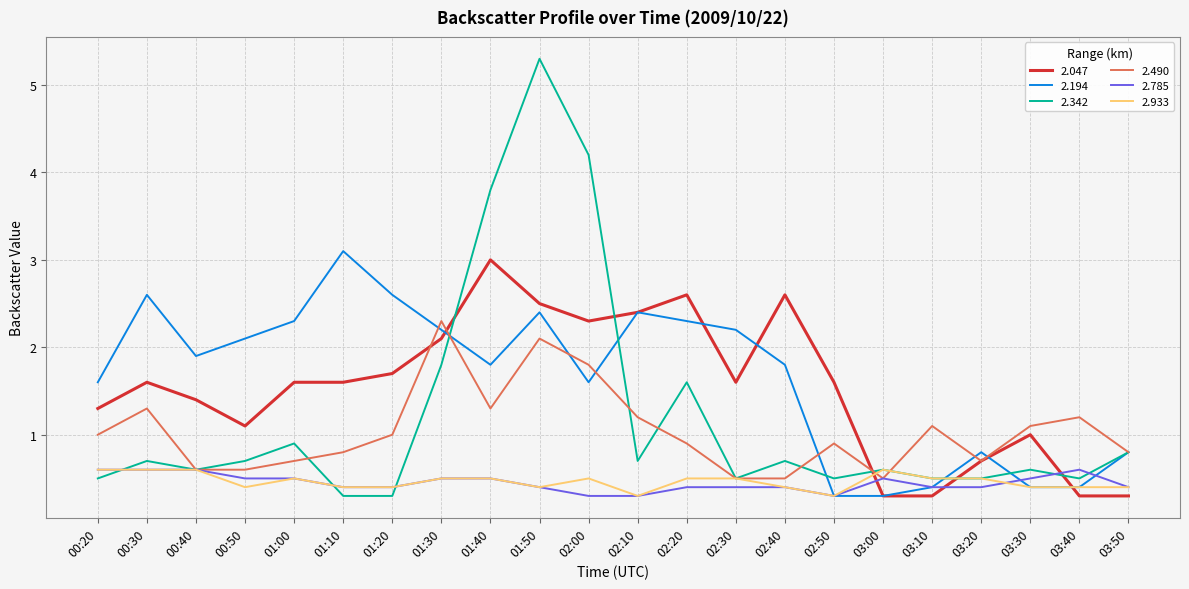

What is the difference between the highest and lowest values at 00:50?

1.7